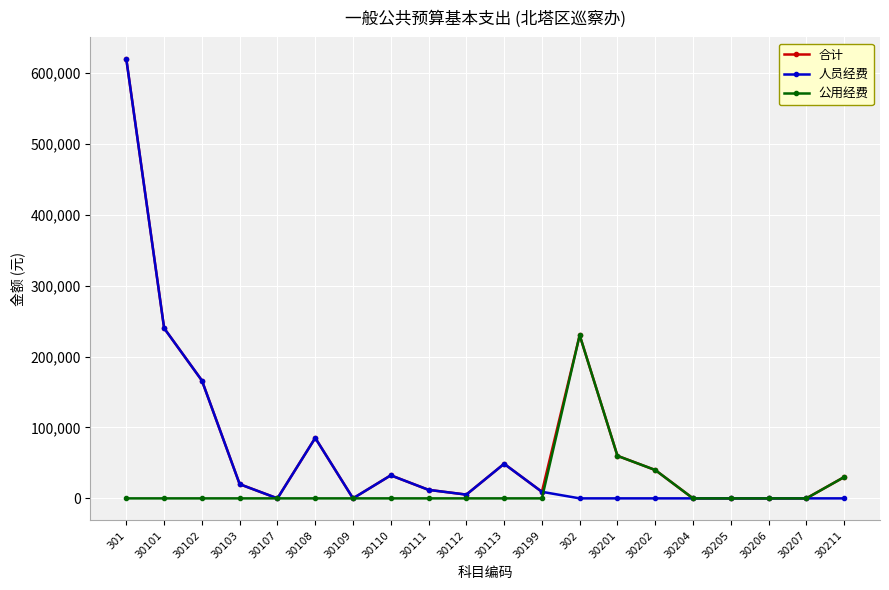

What is the label of the 14th point from the right?

30109